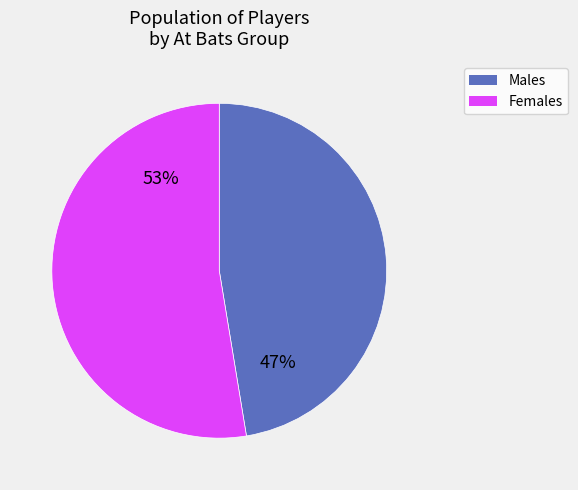

How many segments does this pie chart have?

2